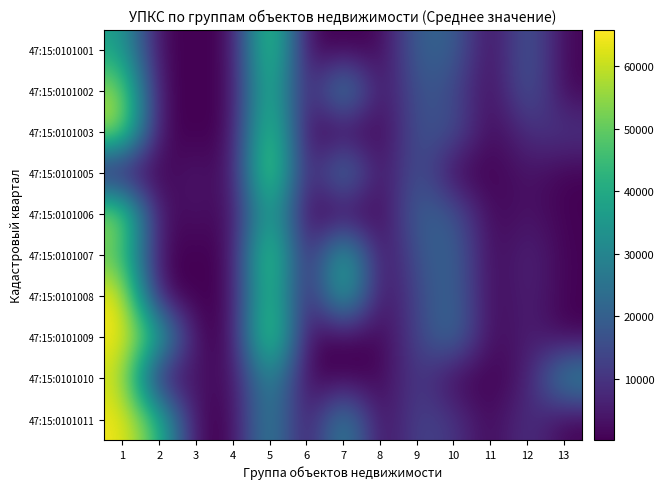

At 7, list the series in order from smallest to largest.

47:15:0101001, 47:15:0101003, 47:15:0101006, 47:15:0101009, 47:15:0101010, 47:15:0101005, 47:15:0101011, 47:15:0101002, 47:15:0101008, 47:15:0101007